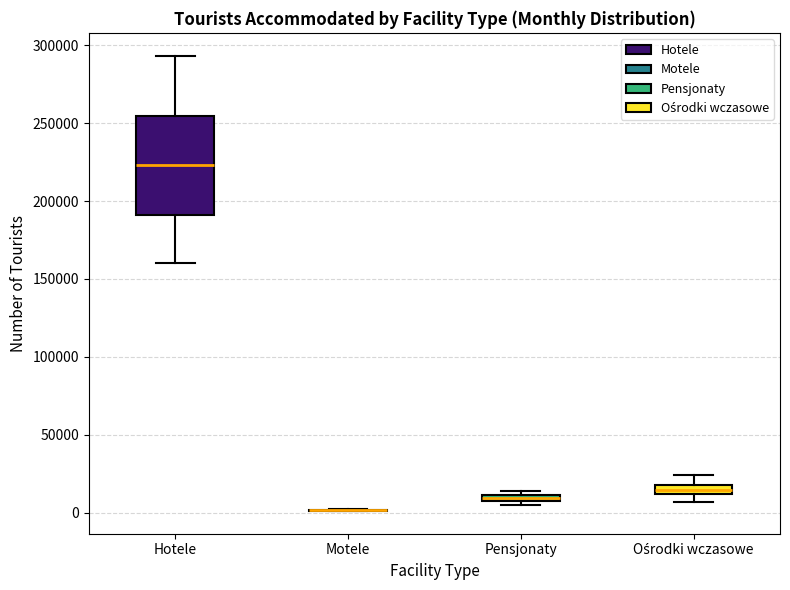

Where is the upper edge of the box for Pensjonaty on the y-axis? The values are not printed on the chart, so give them approximately, as read against the axis.

10000